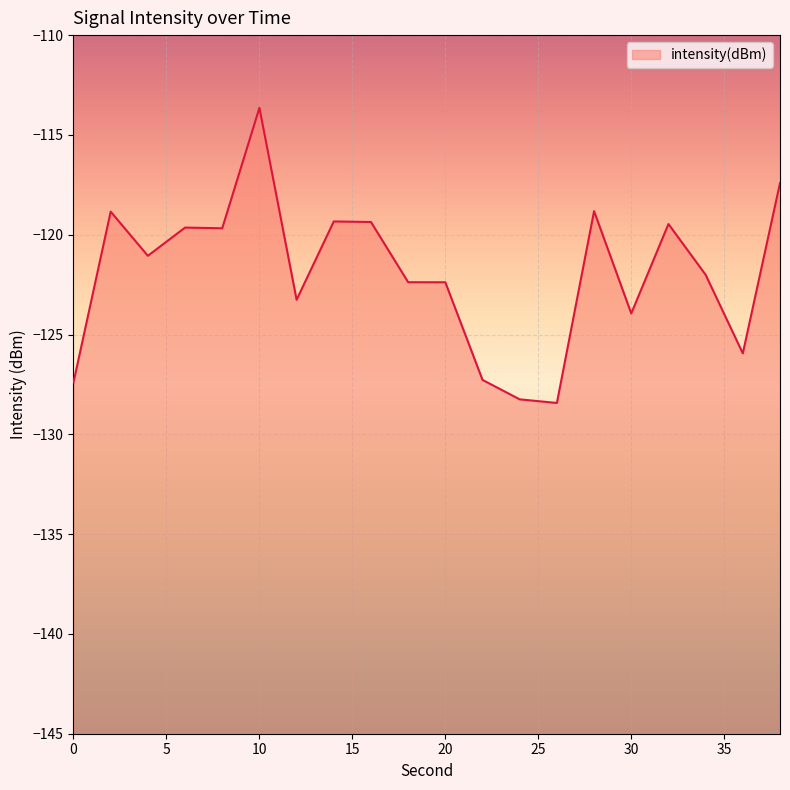

What is the value of the 16th point from the left?

-123.9